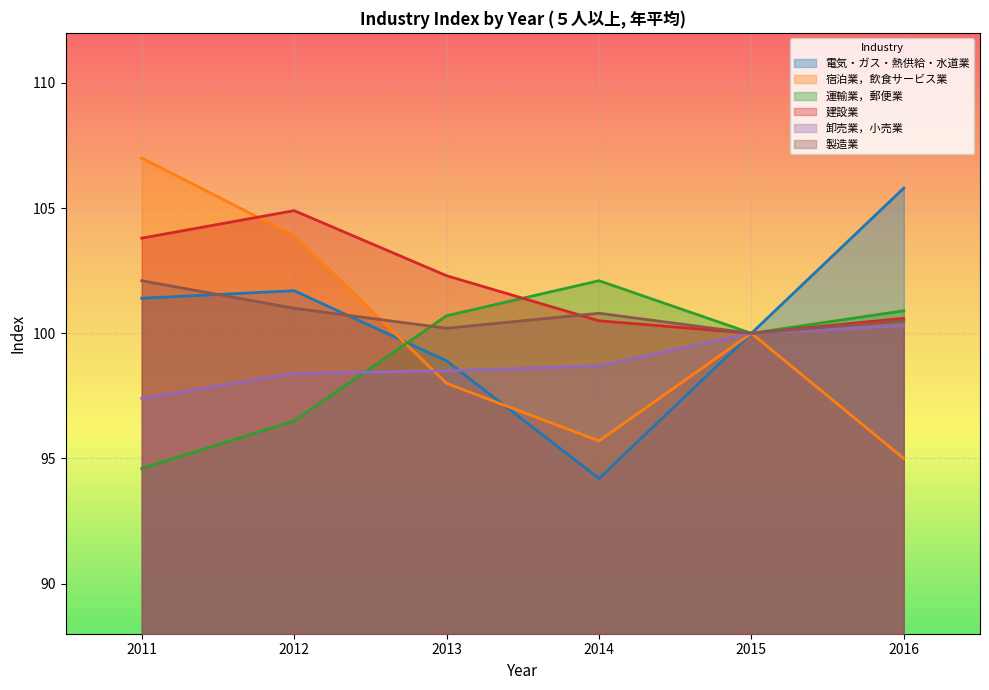

At how many categories does at least one series exceed 104?

3